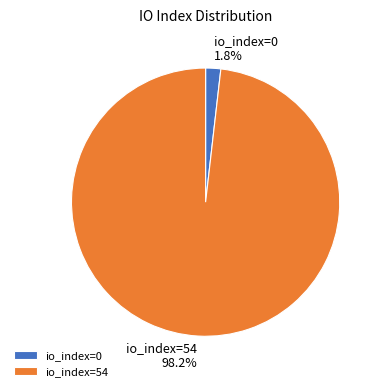

Between io_index=54 and io_index=0, which is larger?

io_index=54